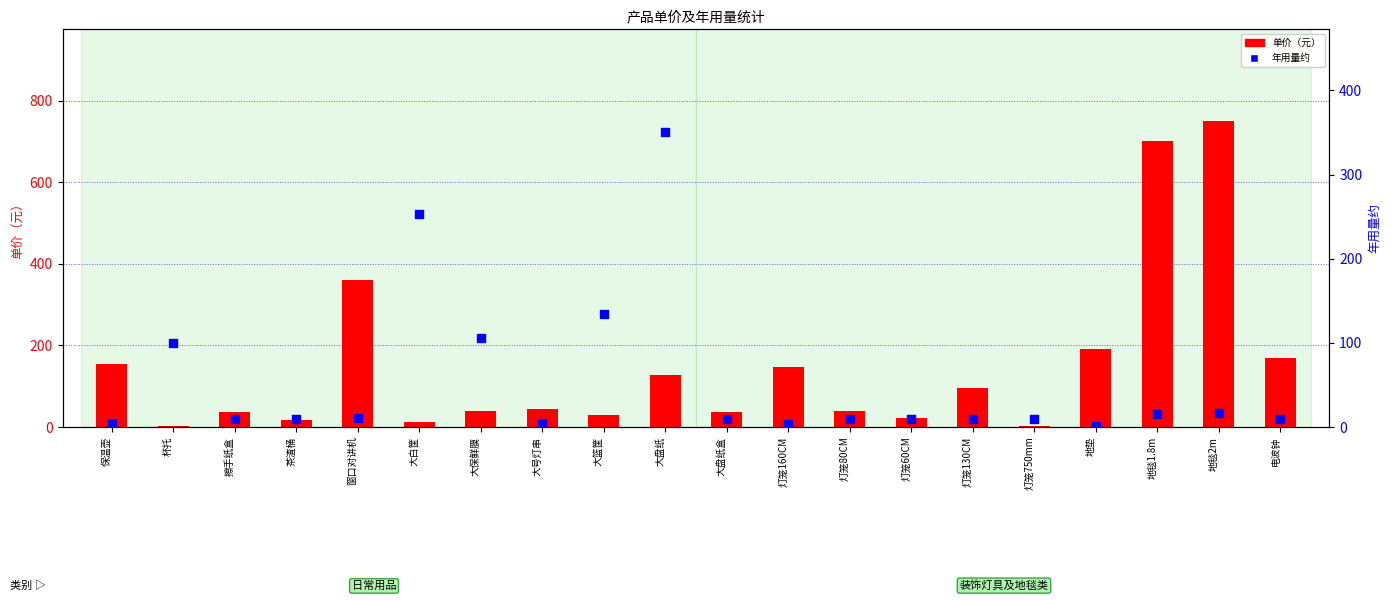

Which series has the largest Y range (max minus min)?

单价（元）